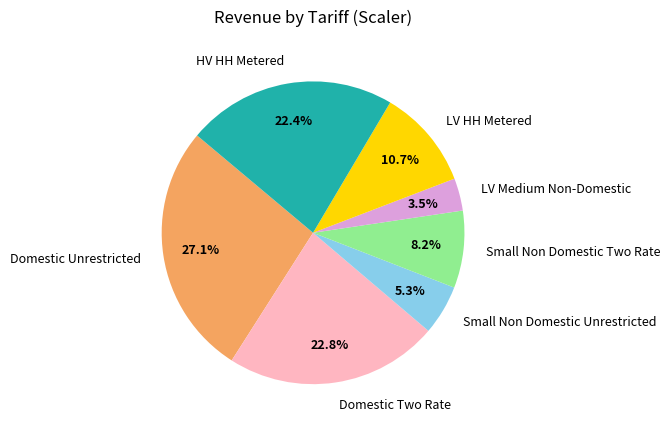

To the nearest percent, what portion does Domestic Unrestricted represent?

27%